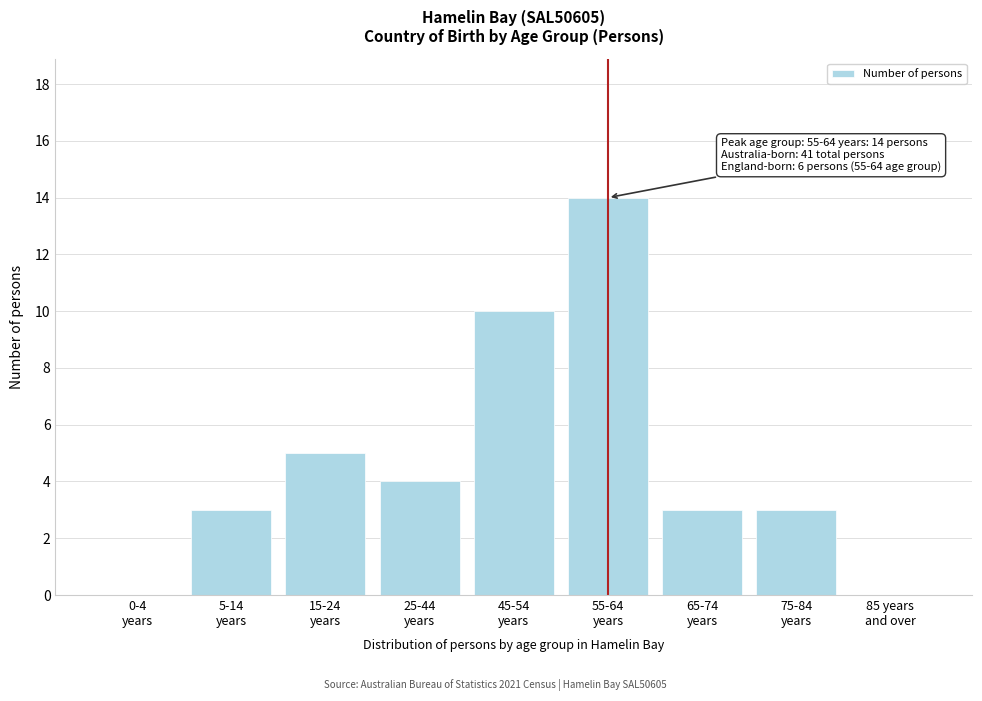

What is the sum of all values?

42